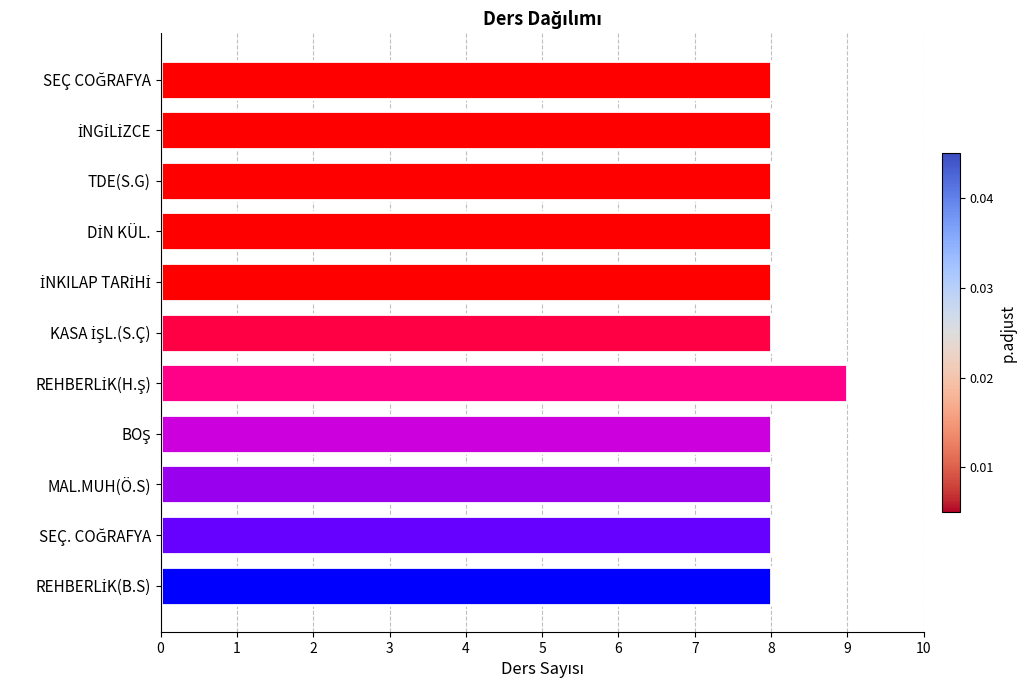

What is the smallest value displayed?

8